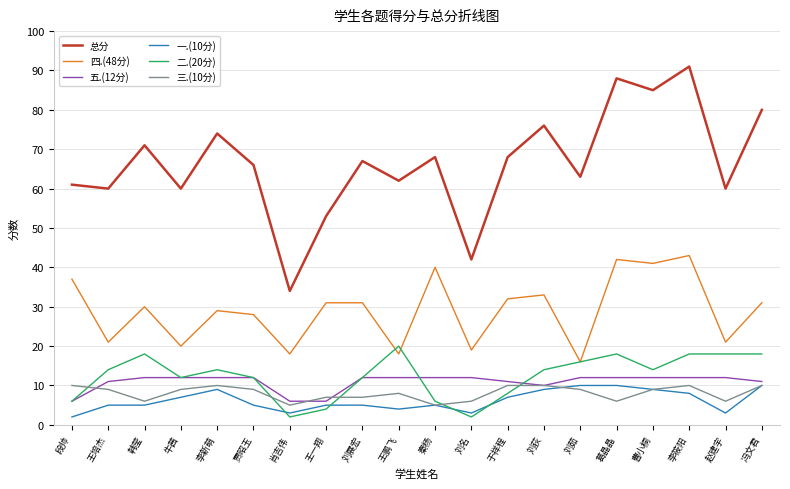

True or false: 一.(10分) and 总分 intersect in this chart.

False